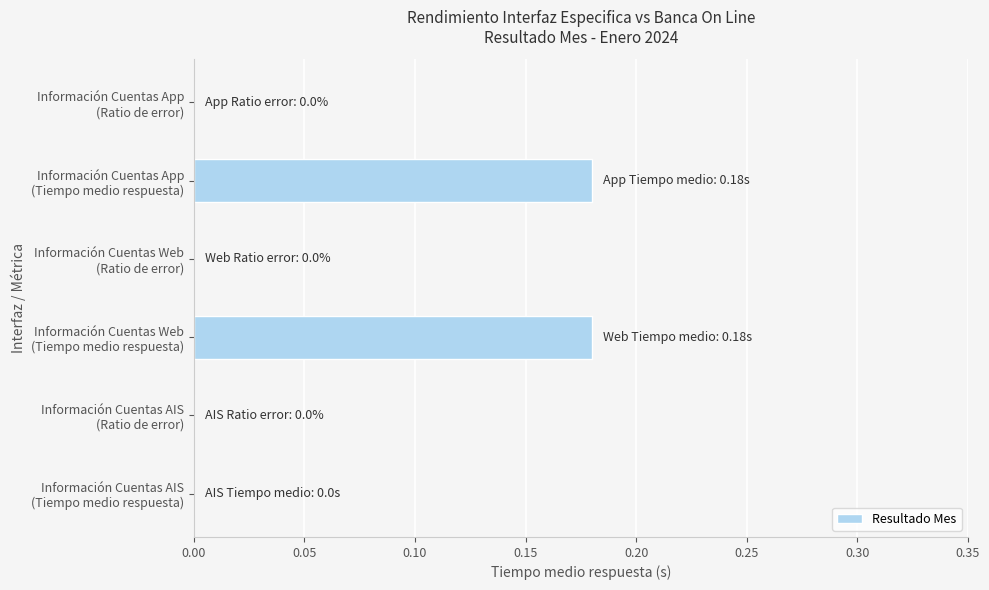

What is the sum of all values?

0.4